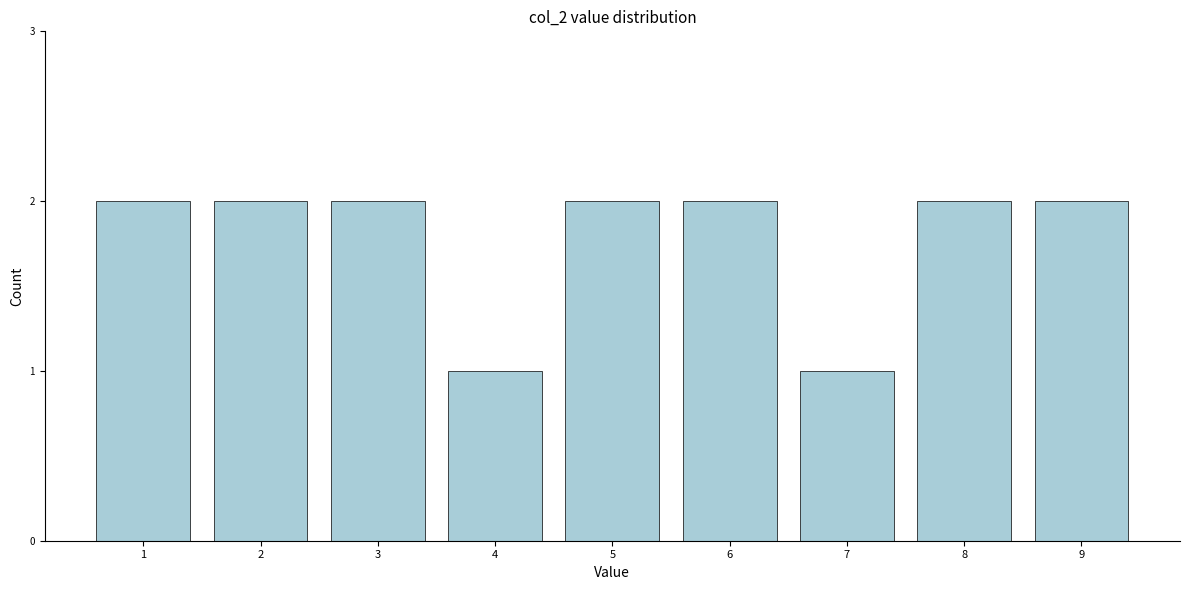

Reading left to right, extract all data points from this chart.

2	2	2	1	2	2	1	2	2